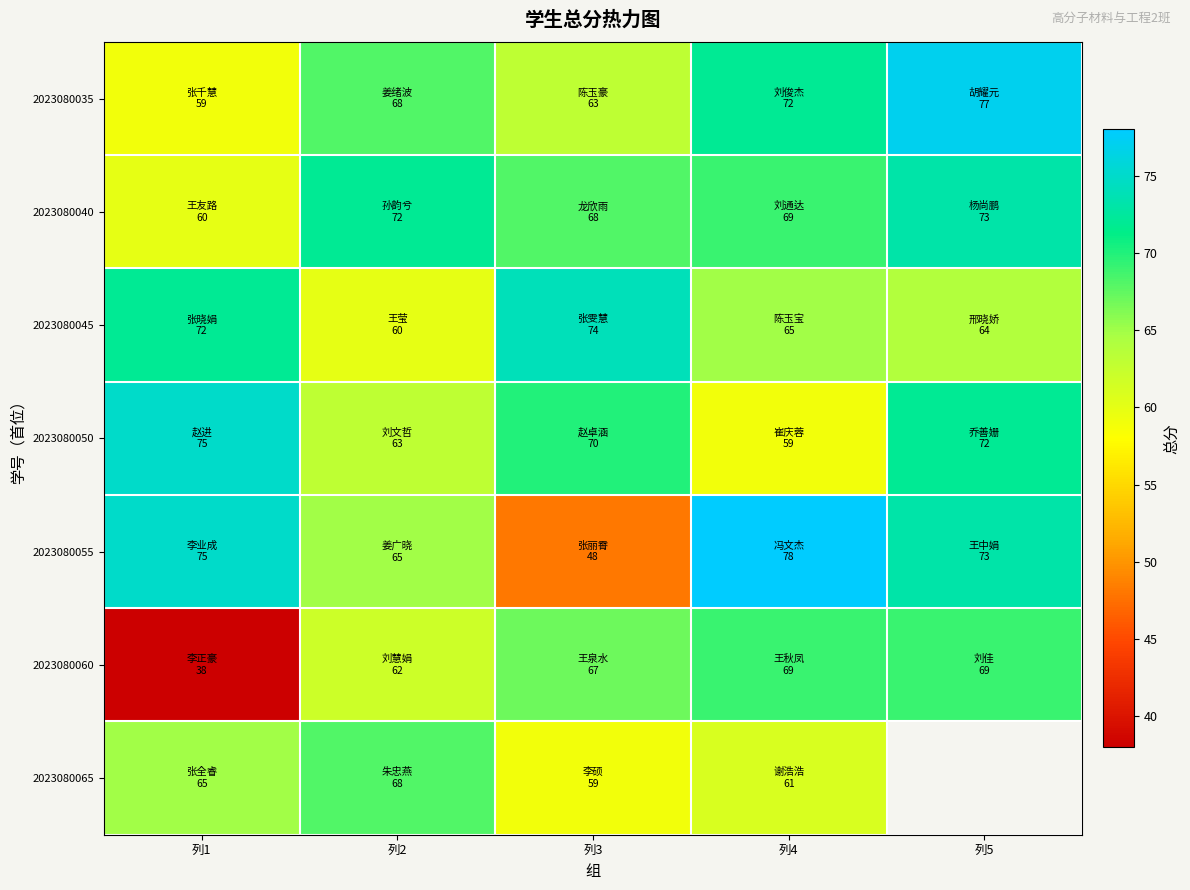

The value of 2023080045 at 列2 is 96.2. True or false?

False